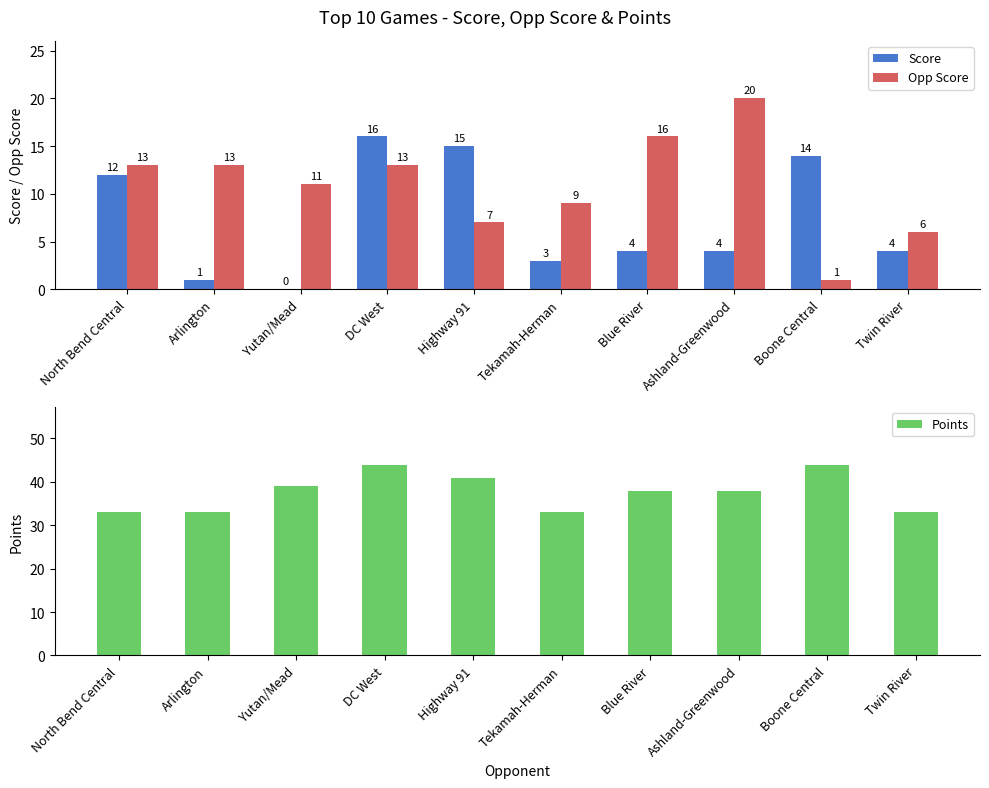

Between Yutan/Mead and Twin River, which is larger?

Twin River